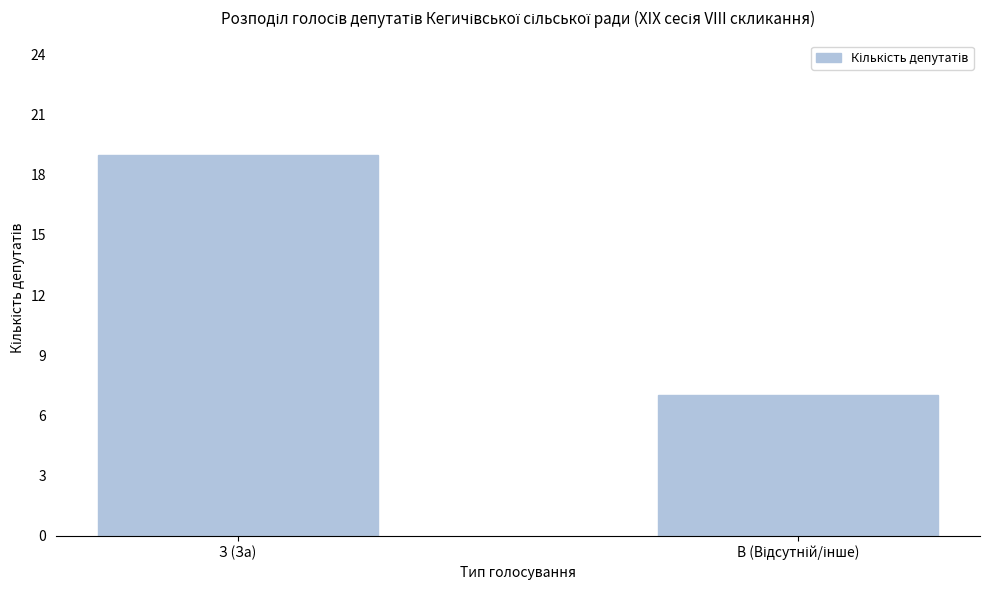

Reading left to right, transcribe all the data shown in this chart.

19	7